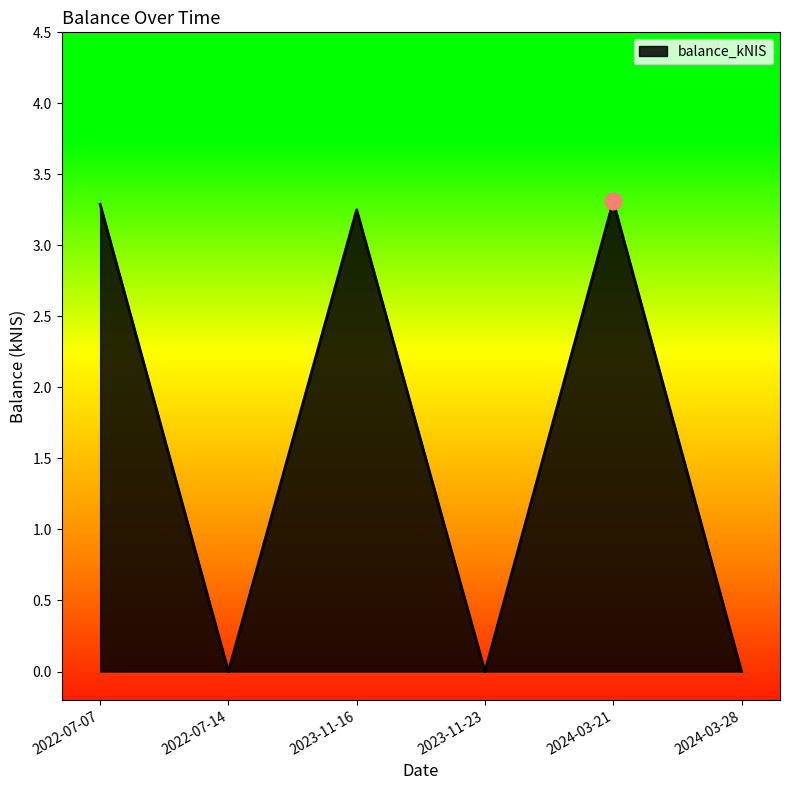

What is the sum of the values at 2024-03-21 and 2023-11-23?

3.3